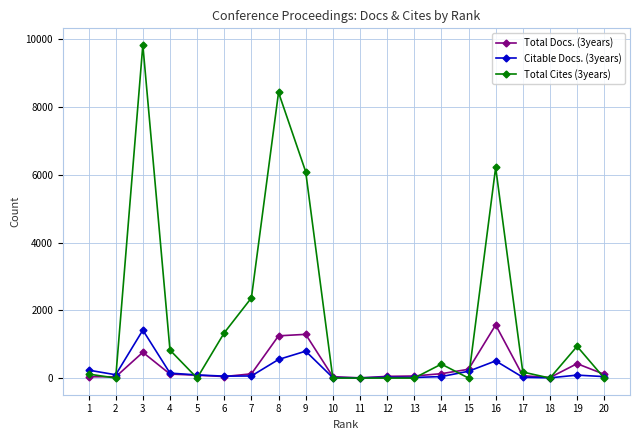

At how many categories does at least one series exceed 1923?

5